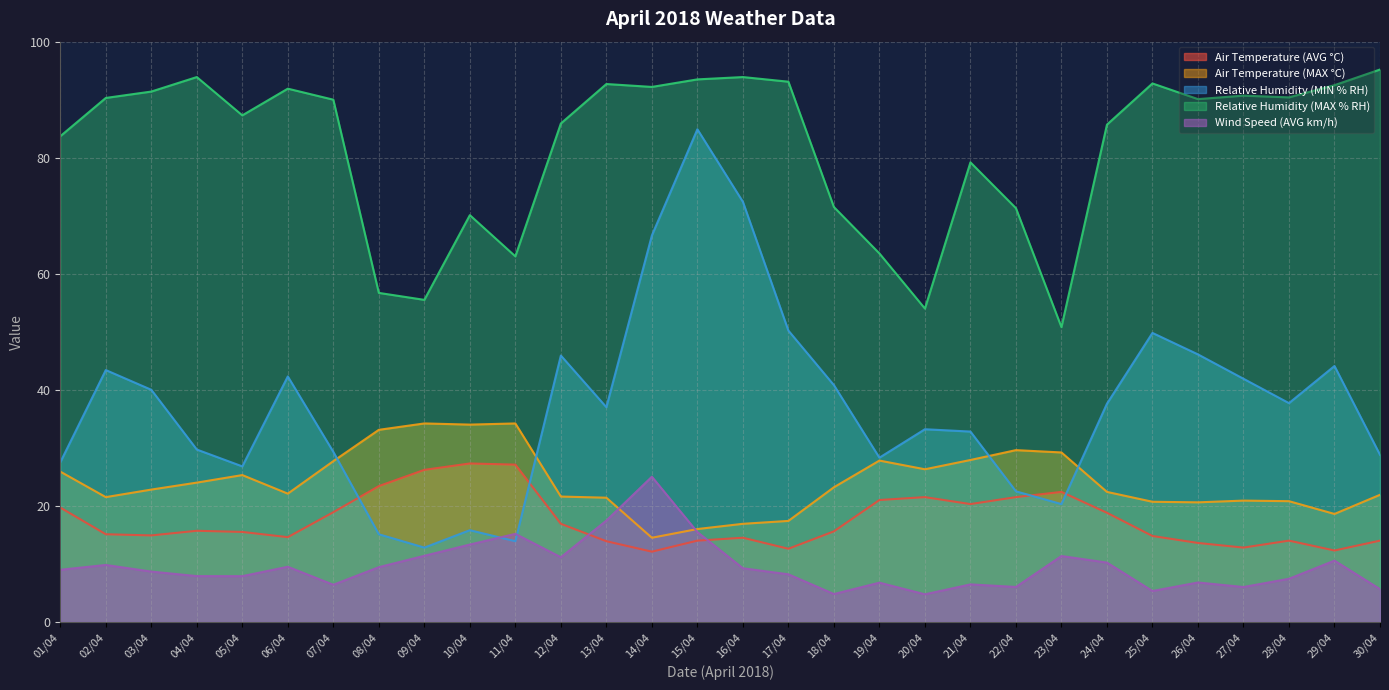

What is the label of the 17th point from the left?

17/04